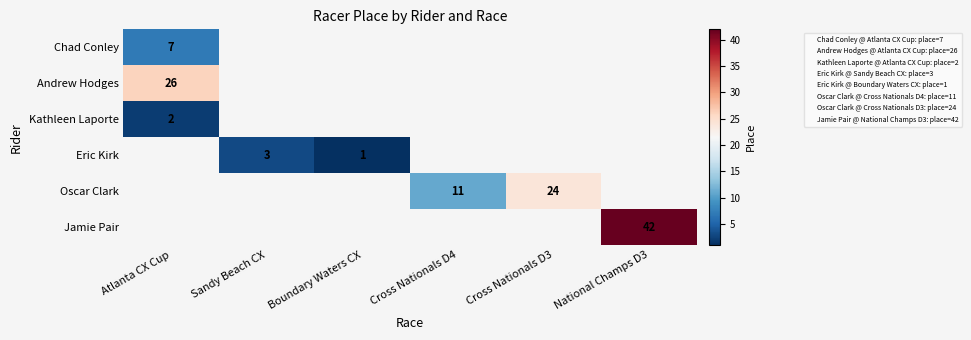

At how many categories does at least one series exceed 18?

3